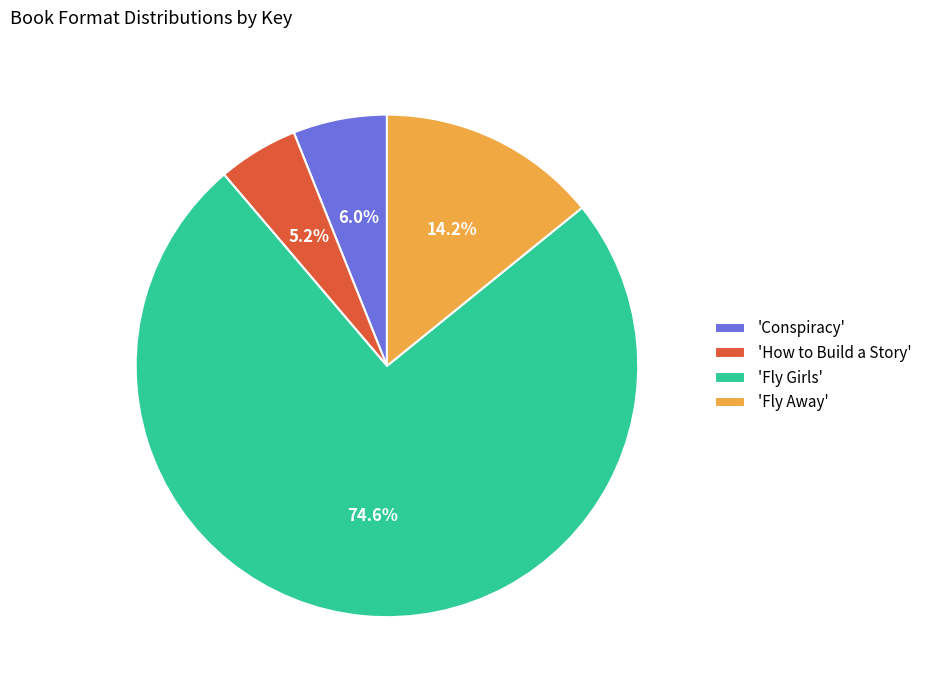

Is there any slice that represents more than half of the pie?

Yes